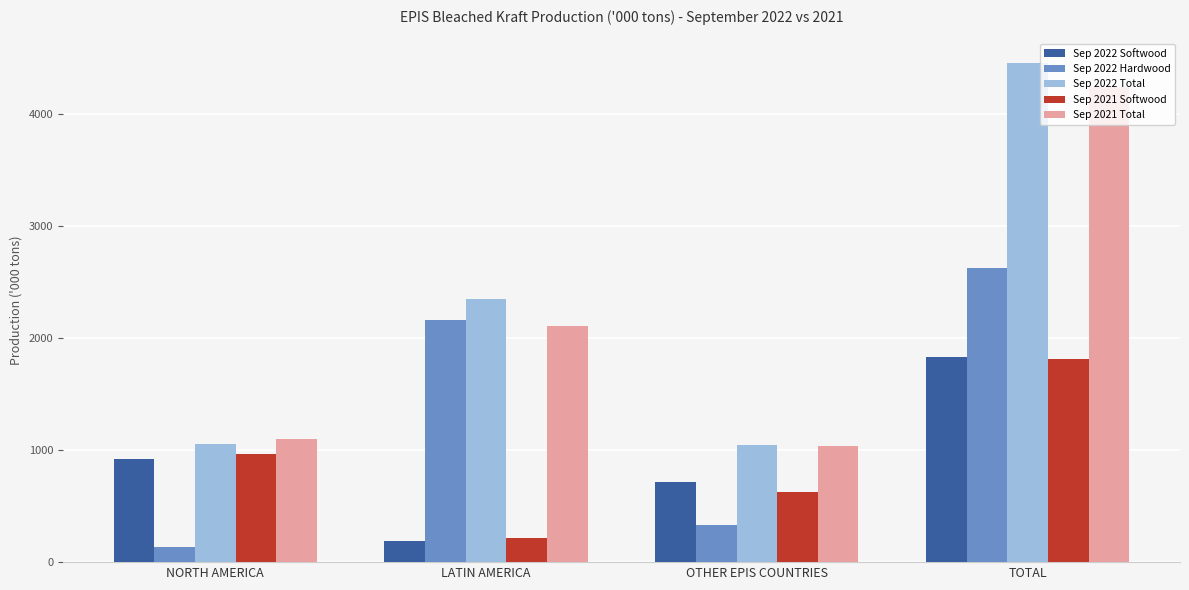

What is the sum of the Sep 2021 Total values at NORTH AMERICA and OTHER EPIS COUNTRIES?

2135.5